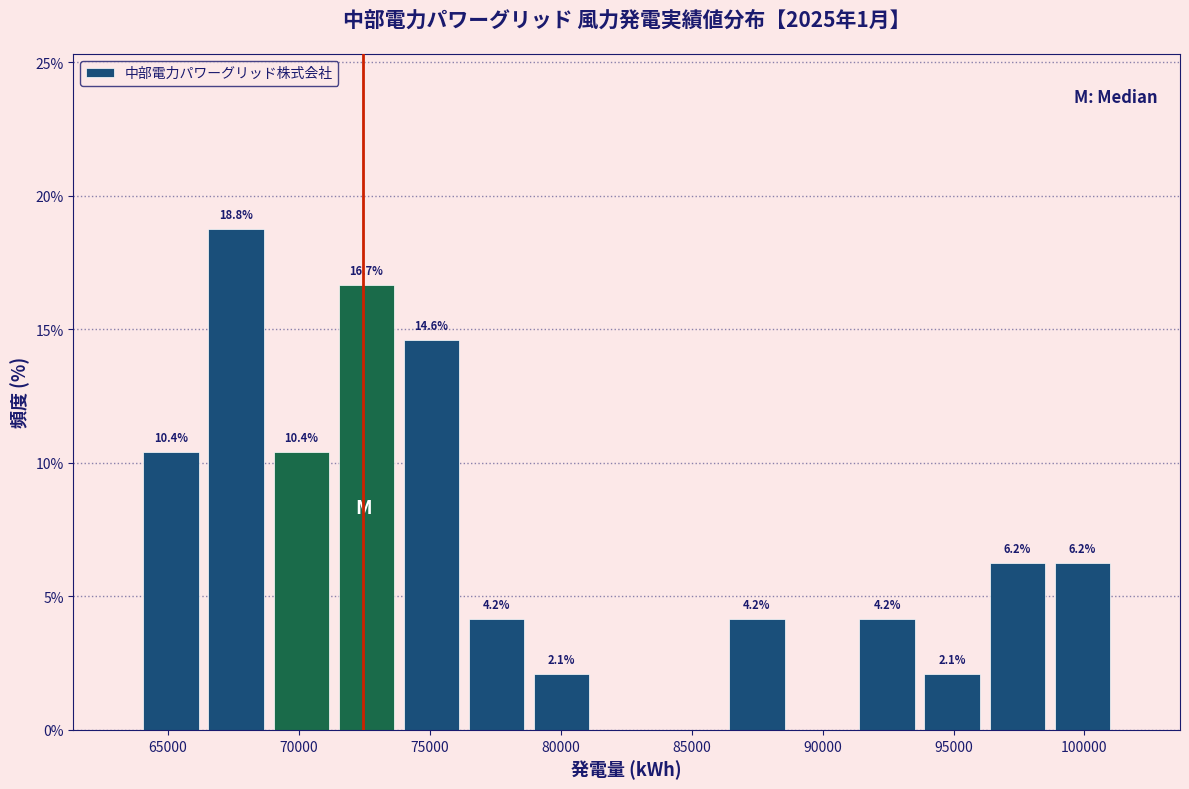

Over which range of the x-axis is the bar tallest?

66500 to 69000